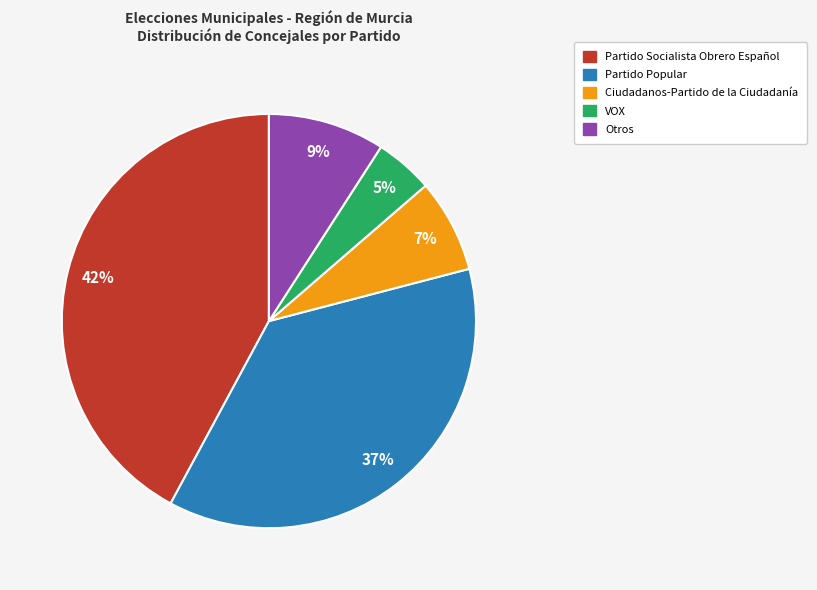

Is it true that Partido Popular is 37% of the pie?

True